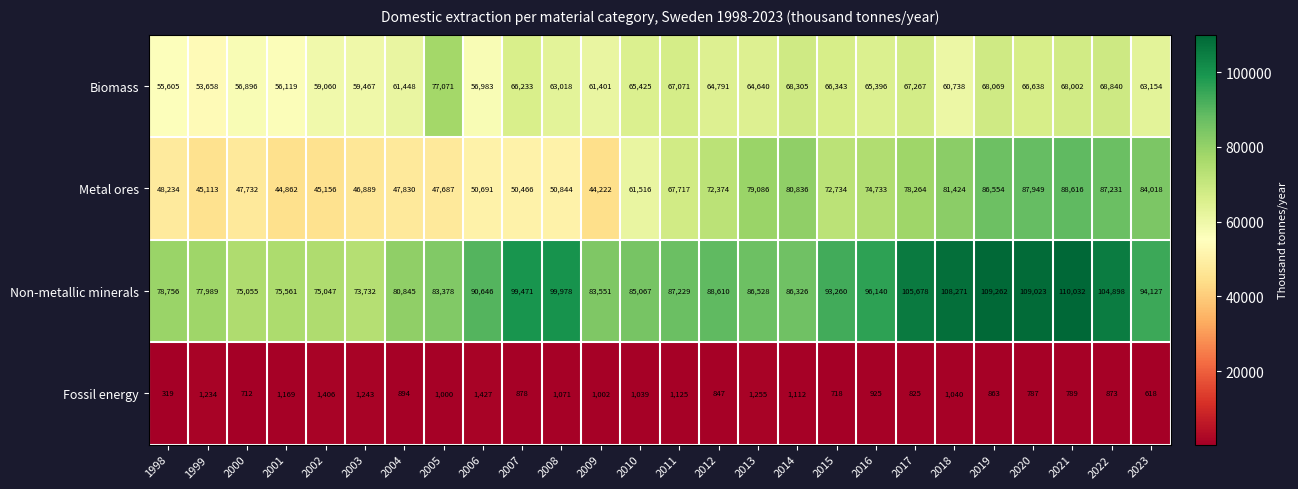

The Non-metallic minerals series shows 110032 at 2021. True or false?

True